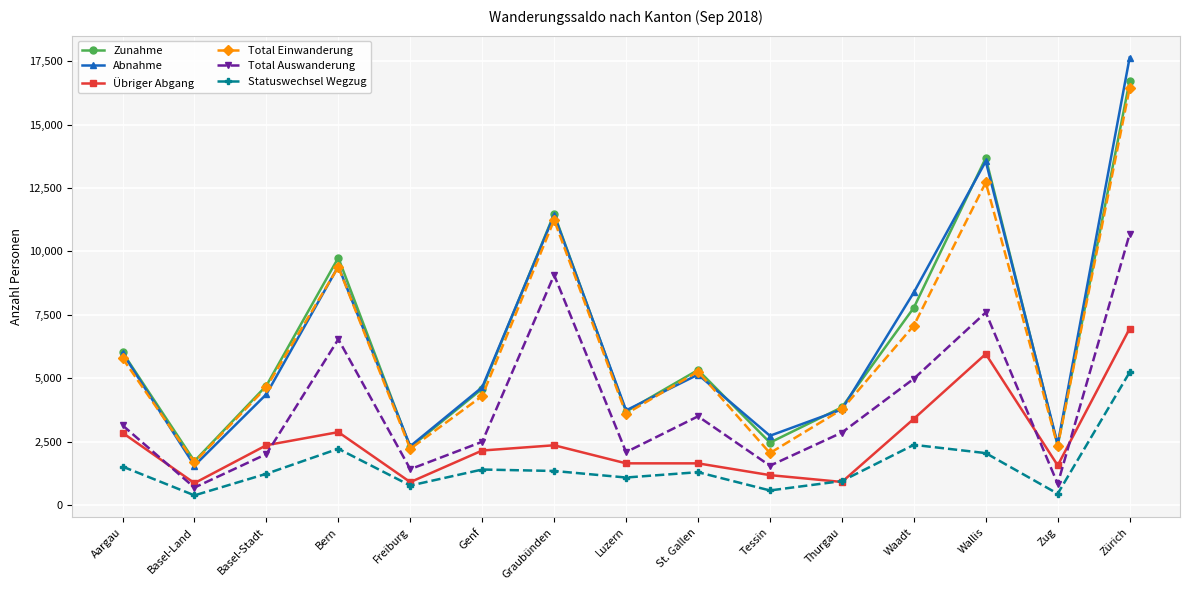

What is the label of the 6th point from the right?

Tessin